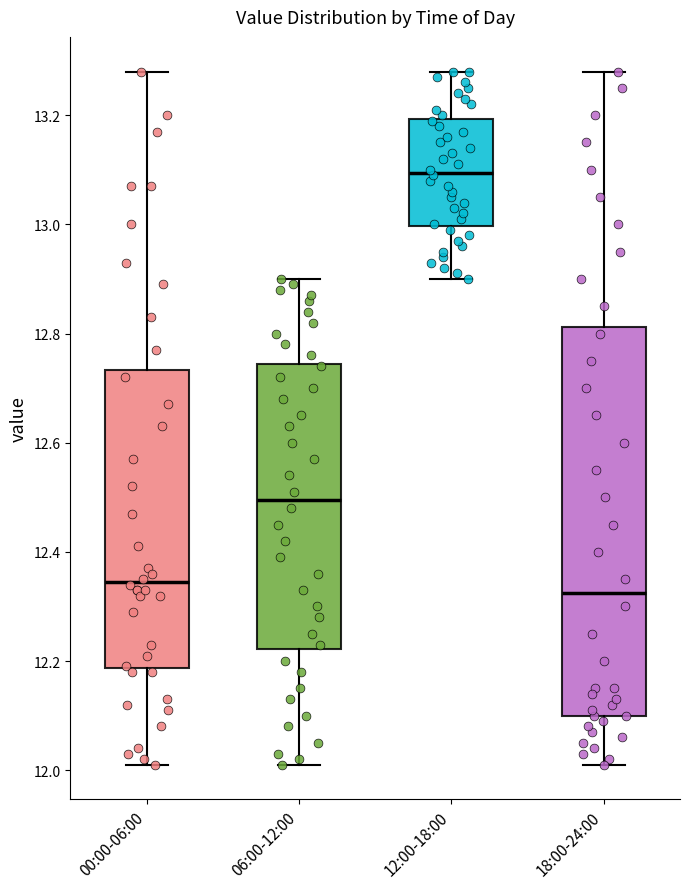

Reading left to right, read every box against the y-axis: the position of its median line, the range the box covers, and the ends of its whiskers. The values are not printed on the chart, so give them approximately, as read against the axis.

00:00-06:00: median 12.34, box 12.18 to 12.74, whiskers 12.02 to 13.28
06:00-12:00: median 12.50, box 12.22 to 12.74, whiskers 12.02 to 12.90
12:00-18:00: median 13.10, box 13.00 to 13.20, whiskers 12.90 to 13.28
18:00-24:00: median 12.32, box 12.10 to 12.82, whiskers 12.02 to 13.28